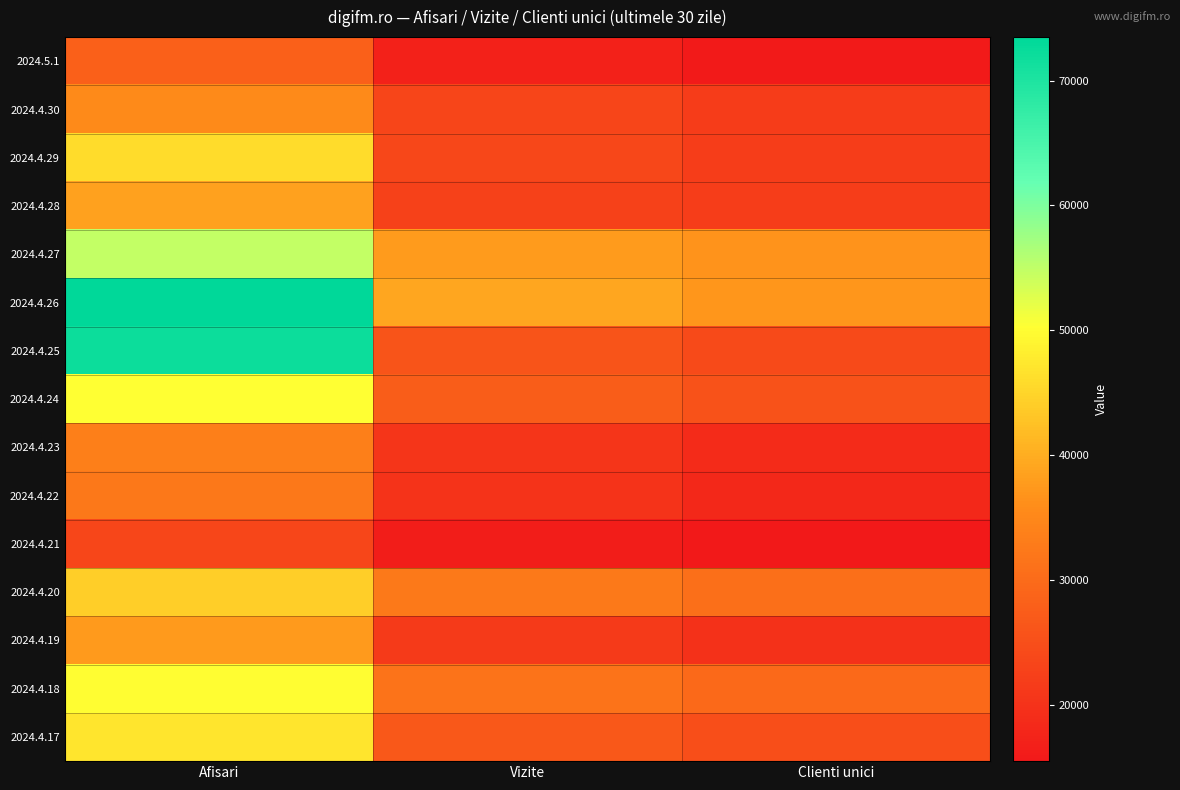

What is the total value across all series at Vizite?

386239